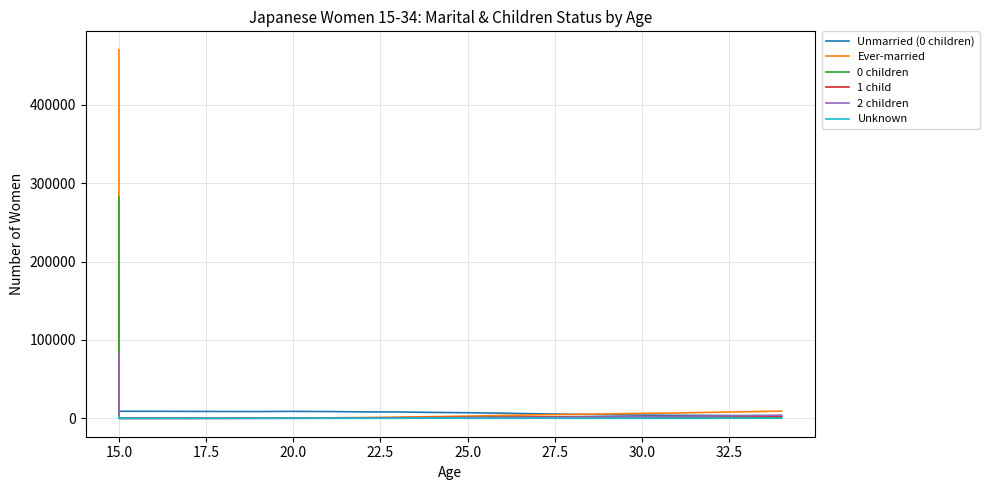

Count the number of categories in the chart.

21